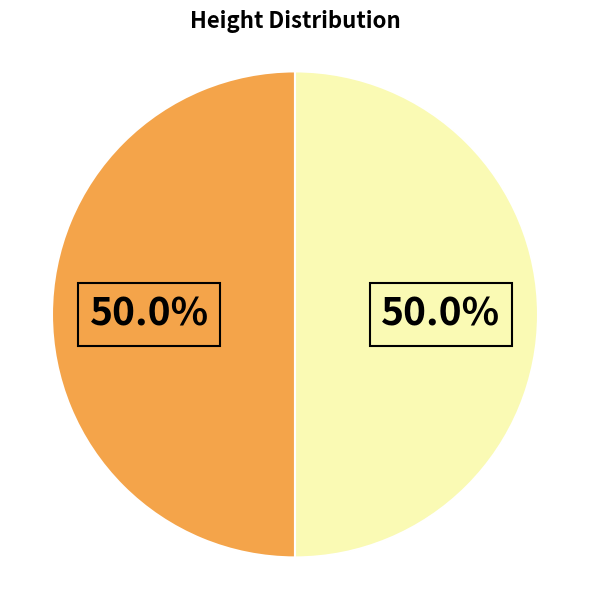

How many slices are in this pie chart?

2